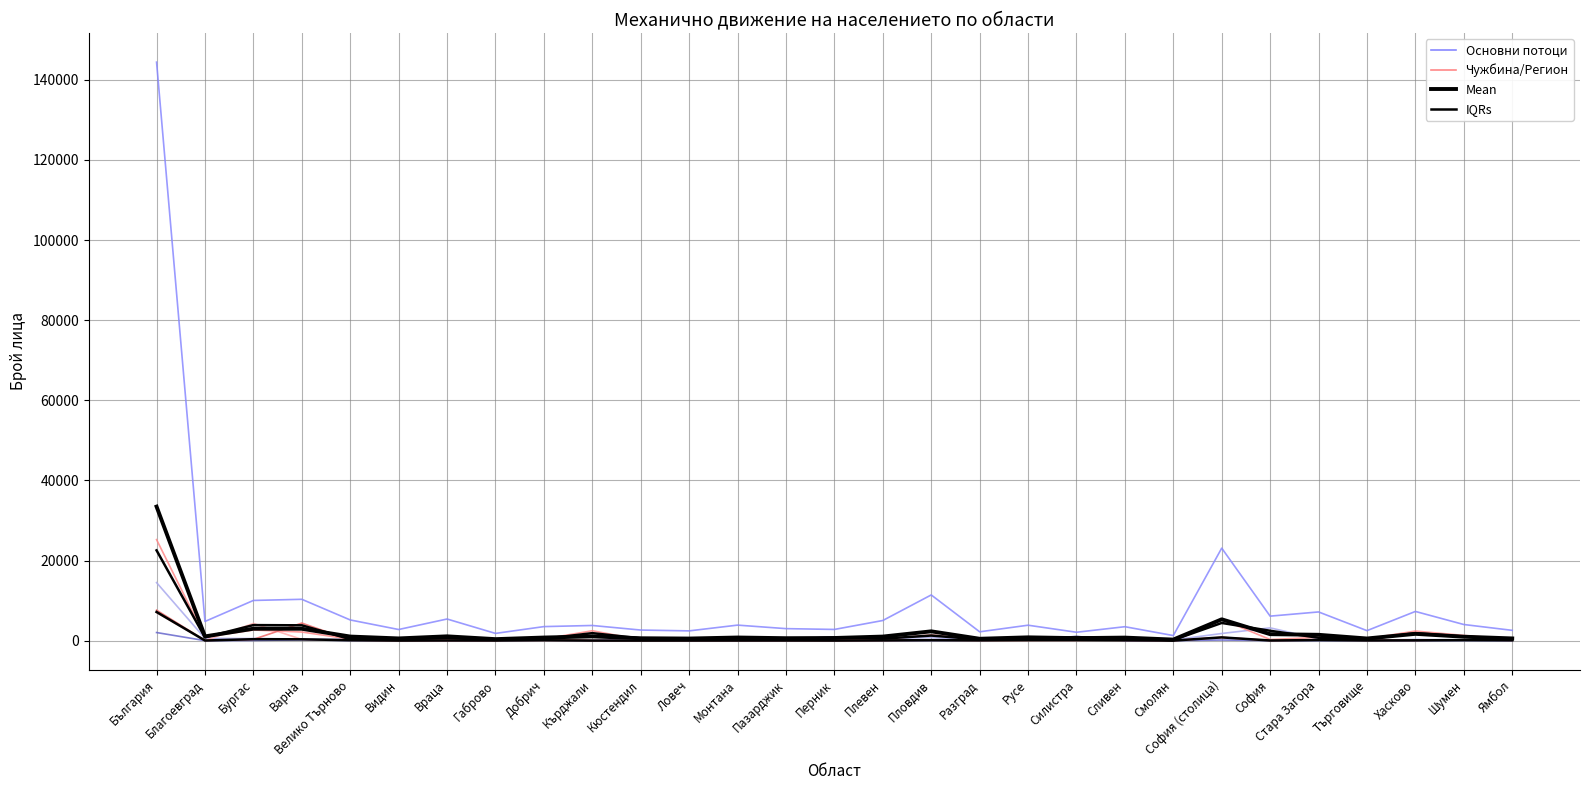

True or false: Чужбина dest and Силистра dest cross at least once.

True